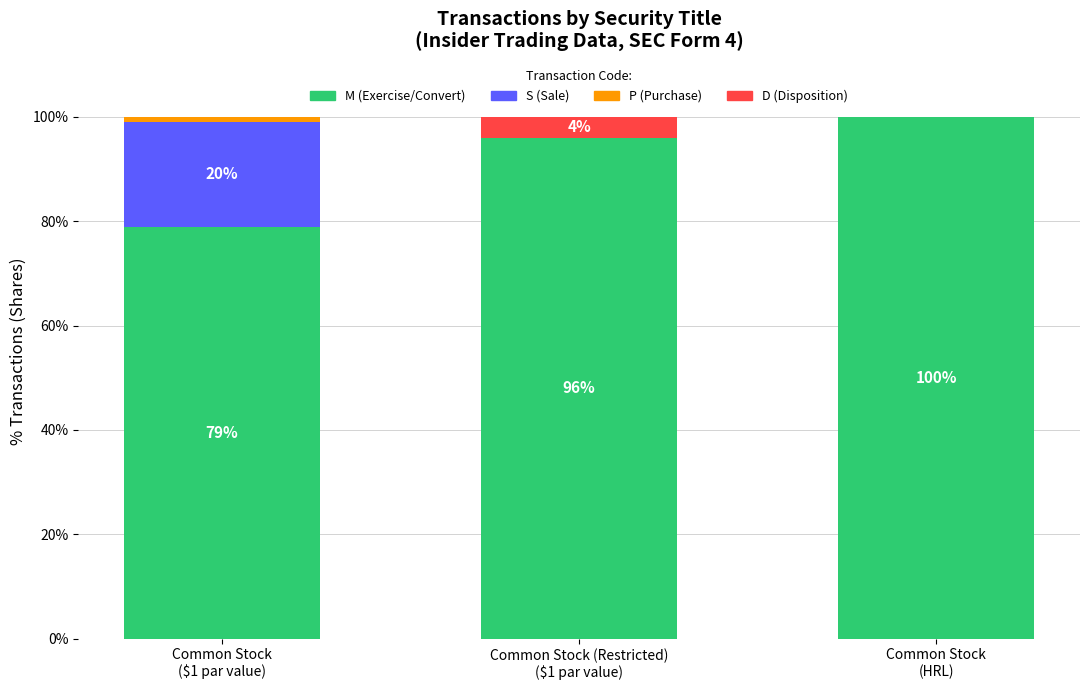

What is the highest value of the M (Exercise/Convert) series?

100